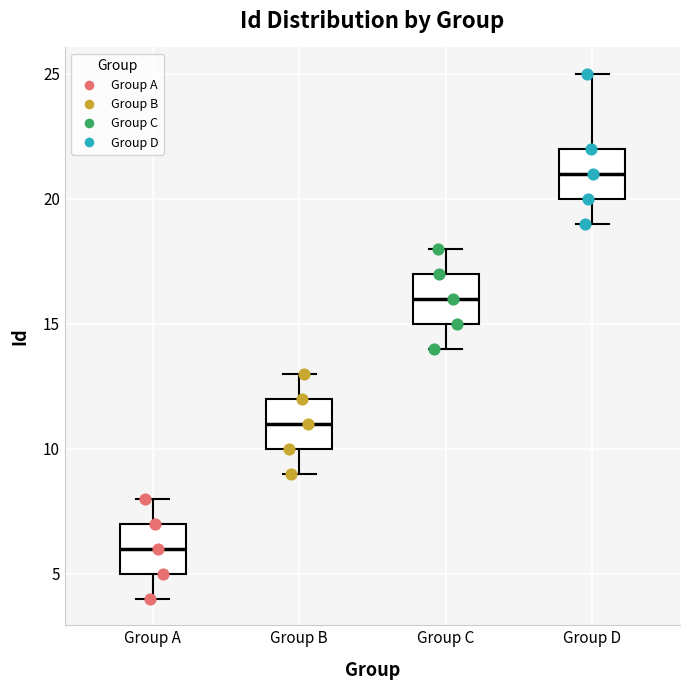

Reading left to right, transcribe this box plot: for each box, give where its median line is, the range the box spans, and where its two whiskers end, as read against the y-axis. The values are not printed on the chart, so give them approximately, as read against the axis.

Group A: median 6, box 5 to 7, whiskers 4 to 8
Group B: median 11, box 10 to 12, whiskers 9 to 13
Group C: median 16, box 15 to 17, whiskers 14 to 18
Group D: median 21, box 20 to 22, whiskers 19 to 25